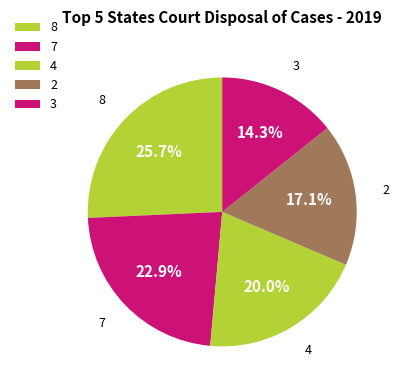

What is the largest slice in the pie chart?

8